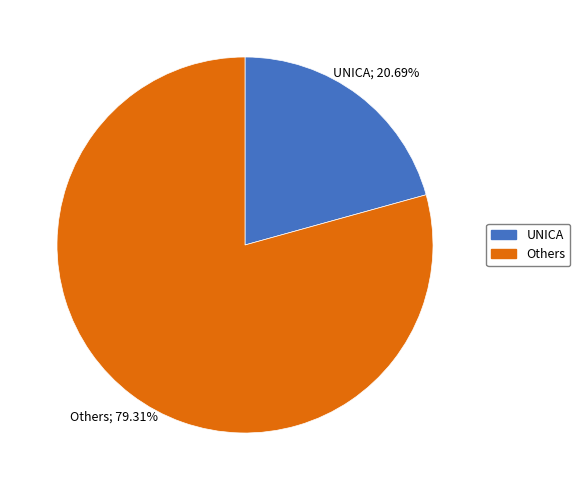

Is there a majority slice in this chart?

Yes